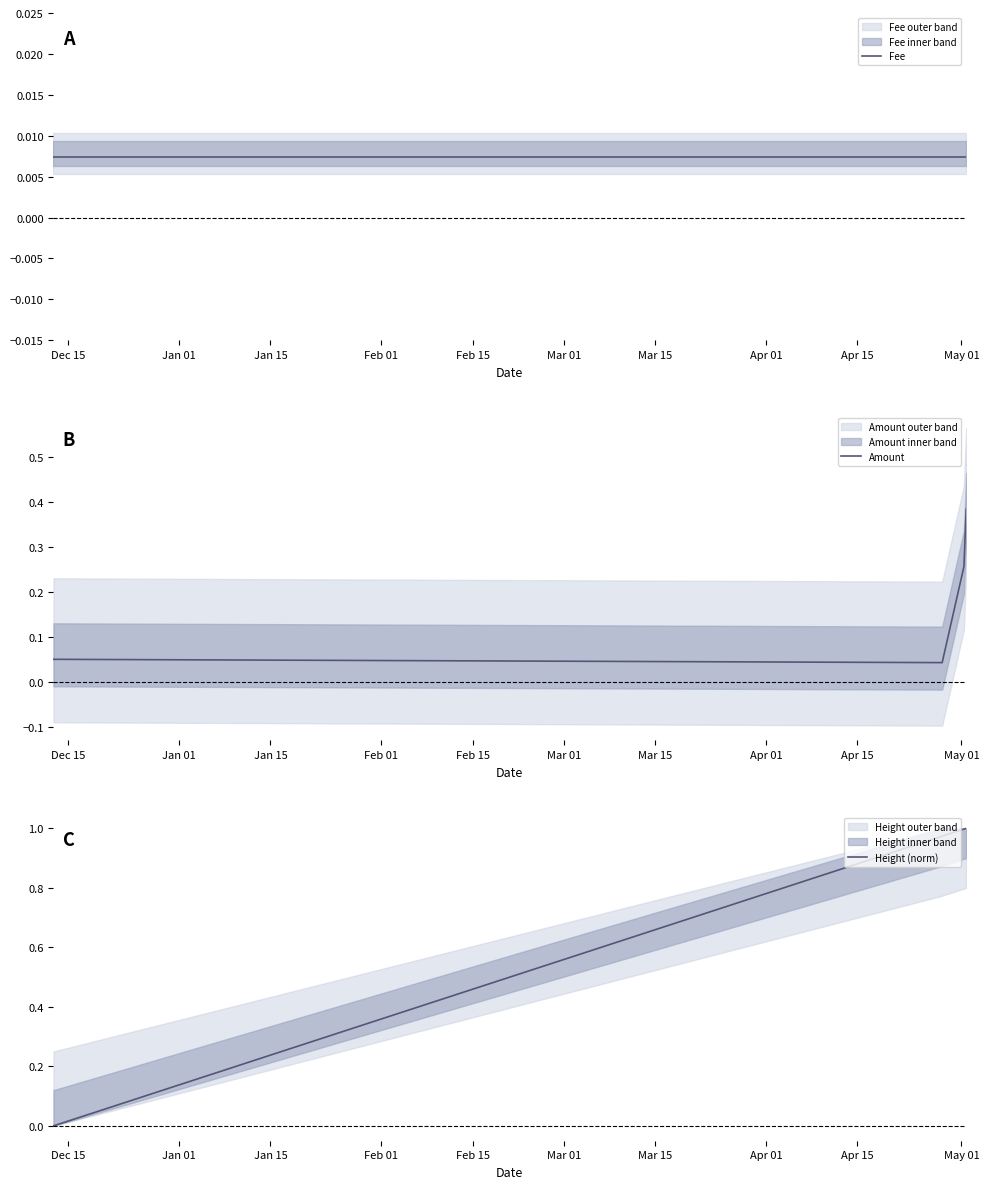

Which series ends up on top after the final intersection of Fee and Height (norm)?

Height (norm)